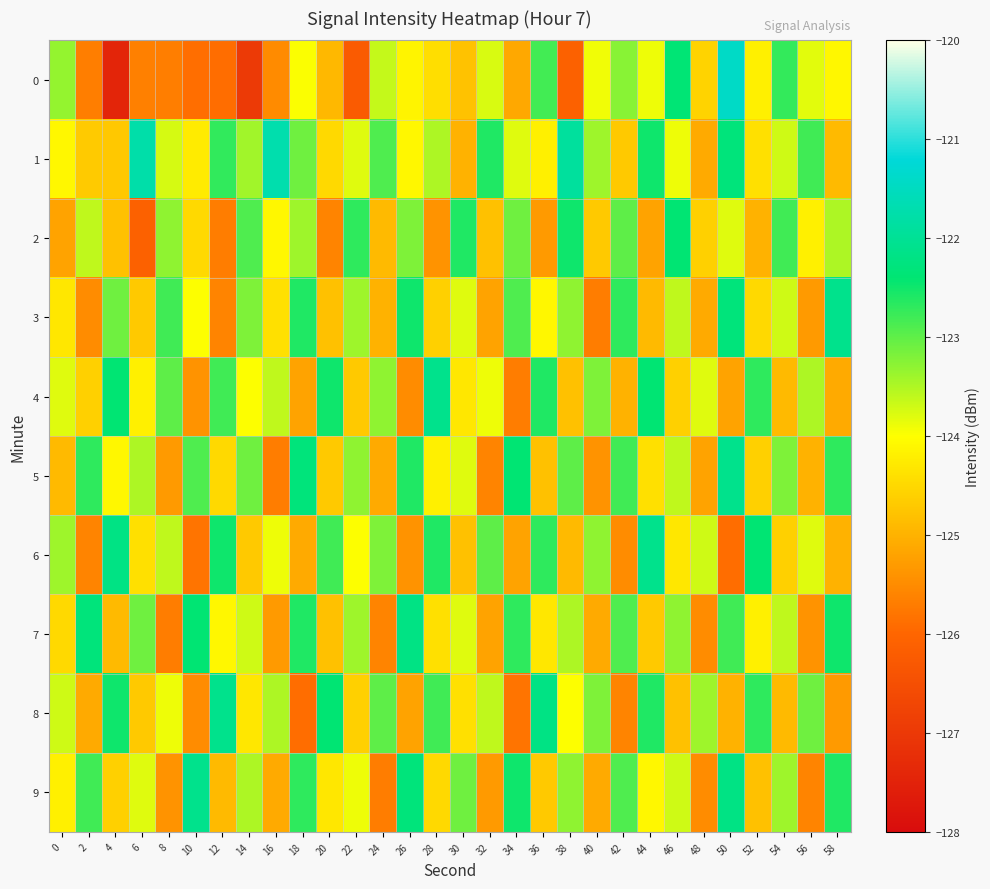

Reading left to right, extract all data points from this chart.

0: 0=-123.3	2=-125.7	4=-127.4	6=-125.7	8=-125.7	10=-125.9	12=-125.9	14=-127.0	16=-125.5	18=-124.0	20=-124.9	22=-126.2	24=-123.6	26=-124.1	28=-124.4	30=-124.8	32=-123.8	34=-125.1	36=-122.8	38=-126.1	40=-123.9	42=-123.3	44=-123.9	46=-122.4	48=-124.6	50=-121.4	52=-124.2	54=-122.7	56=-123.8	58=-124.1
1: 0=-124.1	2=-124.7	4=-124.7	6=-121.8	8=-123.7	10=-124.3	12=-122.7	14=-123.4	16=-121.7	18=-123.1	20=-124.5	22=-123.8	24=-122.9	26=-124.1	28=-123.5	30=-125.0	32=-122.6	34=-123.8	36=-124.2	38=-121.9	40=-123.4	42=-124.7	44=-122.5	46=-123.9	48=-125.1	50=-122.3	52=-124.4	54=-123.7	56=-122.8	58=-124.9
2: 0=-125.2	2=-123.6	4=-124.8	6=-126.1	8=-123.3	10=-124.5	12=-125.7	14=-122.9	16=-124.1	18=-123.4	20=-125.6	22=-122.7	24=-124.9	26=-123.2	28=-125.4	30=-122.6	32=-124.8	34=-123.1	36=-125.3	38=-122.5	40=-124.7	42=-123.0	44=-125.2	46=-122.4	48=-124.6	50=-123.8	52=-125.0	54=-122.8	56=-124.2	58=-123.5
3: 0=-124.3	2=-125.5	4=-123.1	6=-124.7	8=-122.8	10=-124.0	12=-125.6	14=-123.2	16=-124.4	18=-122.6	20=-124.8	22=-123.4	24=-125.0	26=-122.5	28=-124.6	30=-123.8	32=-125.2	34=-122.9	36=-124.1	38=-123.3	40=-125.7	42=-122.7	44=-124.9	46=-123.6	48=-125.1	50=-122.3	52=-124.5	54=-123.7	56=-125.3	58=-122.1
4: 0=-123.8	2=-124.6	4=-122.4	6=-124.2	8=-123.0	10=-125.4	12=-122.8	14=-124.0	16=-123.6	18=-125.2	20=-122.5	22=-124.7	24=-123.3	26=-125.5	28=-122.1	30=-124.3	32=-123.9	34=-125.7	36=-122.6	38=-124.8	40=-123.2	42=-125.0	44=-122.4	46=-124.6	48=-123.8	50=-125.2	52=-122.7	54=-124.9	56=-123.5	58=-125.1
5: 0=-124.9	2=-122.7	4=-124.1	6=-123.5	8=-125.3	10=-122.9	12=-124.5	14=-123.1	16=-125.7	18=-122.3	20=-124.7	22=-123.3	24=-125.1	26=-122.6	28=-124.2	30=-123.8	32=-125.6	34=-122.4	36=-124.8	38=-123.0	40=-125.4	42=-122.8	44=-124.4	46=-123.6	48=-125.2	50=-122.1	52=-124.6	54=-123.2	56=-125.0	58=-122.7
6: 0=-123.4	2=-125.6	4=-122.2	6=-124.4	8=-123.6	10=-125.8	12=-122.5	14=-124.7	16=-123.9	18=-125.1	20=-122.8	22=-124.0	24=-123.2	26=-125.4	28=-122.6	30=-124.8	32=-123.0	34=-125.2	36=-122.7	38=-124.9	40=-123.3	42=-125.5	44=-122.1	46=-124.3	48=-123.7	50=-125.9	52=-122.4	54=-124.6	56=-123.8	58=-125.0
7: 0=-124.5	2=-122.3	4=-124.9	6=-123.1	8=-125.7	10=-122.4	12=-124.1	14=-123.7	16=-125.3	18=-122.6	20=-124.8	22=-123.4	24=-125.6	26=-122.2	28=-124.4	30=-123.8	32=-125.2	34=-122.7	36=-124.3	38=-123.5	40=-125.1	42=-122.9	44=-124.7	46=-123.3	48=-125.5	50=-122.8	52=-124.2	54=-123.6	56=-125.4	58=-122.5
8: 0=-123.7	2=-125.1	4=-122.5	6=-124.7	8=-123.9	10=-125.5	12=-122.1	14=-124.3	16=-123.5	18=-125.9	20=-122.4	22=-124.6	24=-123.0	26=-125.2	28=-122.8	30=-124.4	32=-123.6	34=-125.8	36=-122.2	38=-124.0	40=-123.2	42=-125.6	44=-122.6	46=-124.8	48=-123.4	50=-125.0	52=-122.7	54=-124.9	56=-123.1	58=-125.3
9: 0=-124.2	2=-122.8	4=-124.6	6=-123.8	8=-125.4	10=-122.1	12=-124.9	14=-123.5	16=-125.1	18=-122.7	20=-124.3	22=-123.9	24=-125.7	26=-122.3	28=-124.5	30=-123.1	32=-125.3	34=-122.5	36=-124.7	38=-123.3	40=-125.1	42=-122.9	44=-124.1	46=-123.7	48=-125.5	50=-122.2	52=-124.8	54=-123.4	56=-125.6	58=-122.6